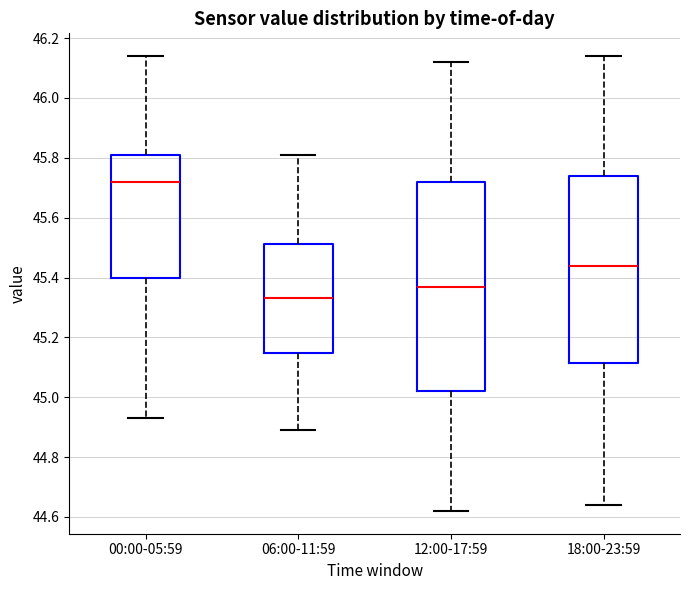

Reading left to right, transcribe this box plot: for each box, give where its median line is, the range the box spans, and where its two whiskers end, as read against the y-axis. The values are not printed on the chart, so give them approximately, as read against the axis.

00:00-05:59: median 45.72, box 45.40 to 45.82, whiskers 44.94 to 46.14
06:00-11:59: median 45.34, box 45.14 to 45.52, whiskers 44.90 to 45.82
12:00-17:59: median 45.38, box 45.02 to 45.72, whiskers 44.62 to 46.12
18:00-23:59: median 45.44, box 45.12 to 45.74, whiskers 44.64 to 46.14